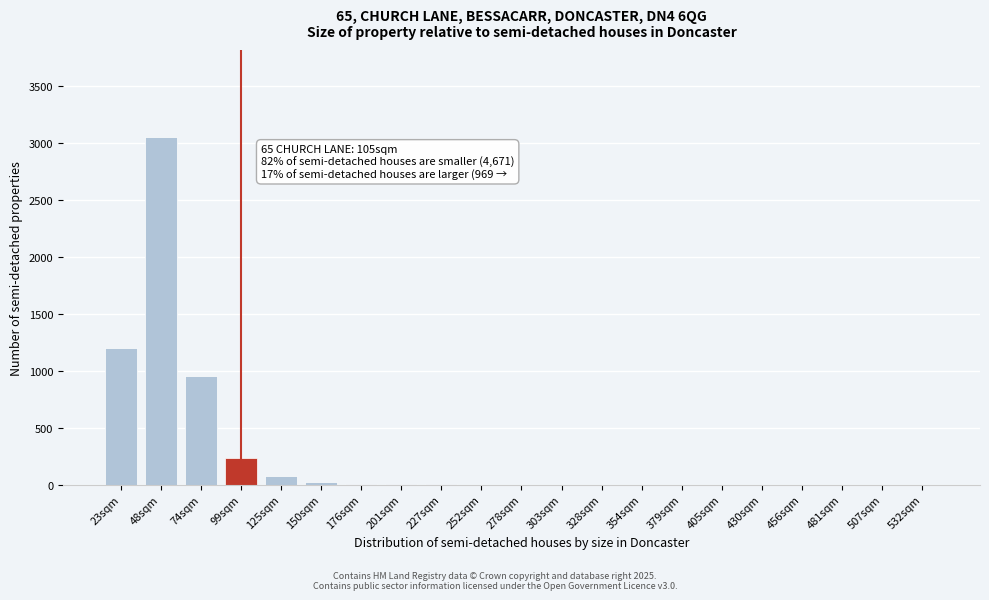

At which label is the value closest to 1525?

23sqm